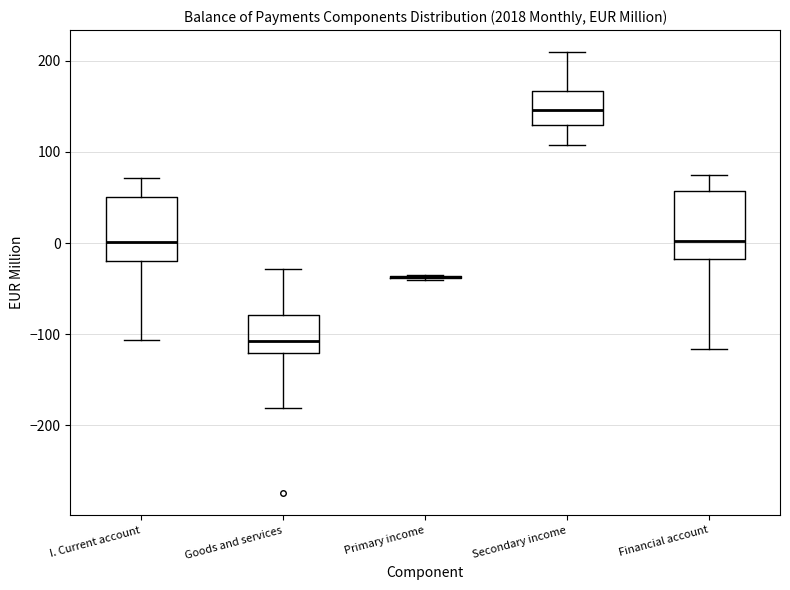

Where is the lower edge of the box for Financial account on the y-axis? The values are not printed on the chart, so give them approximately, as read against the axis.

-20